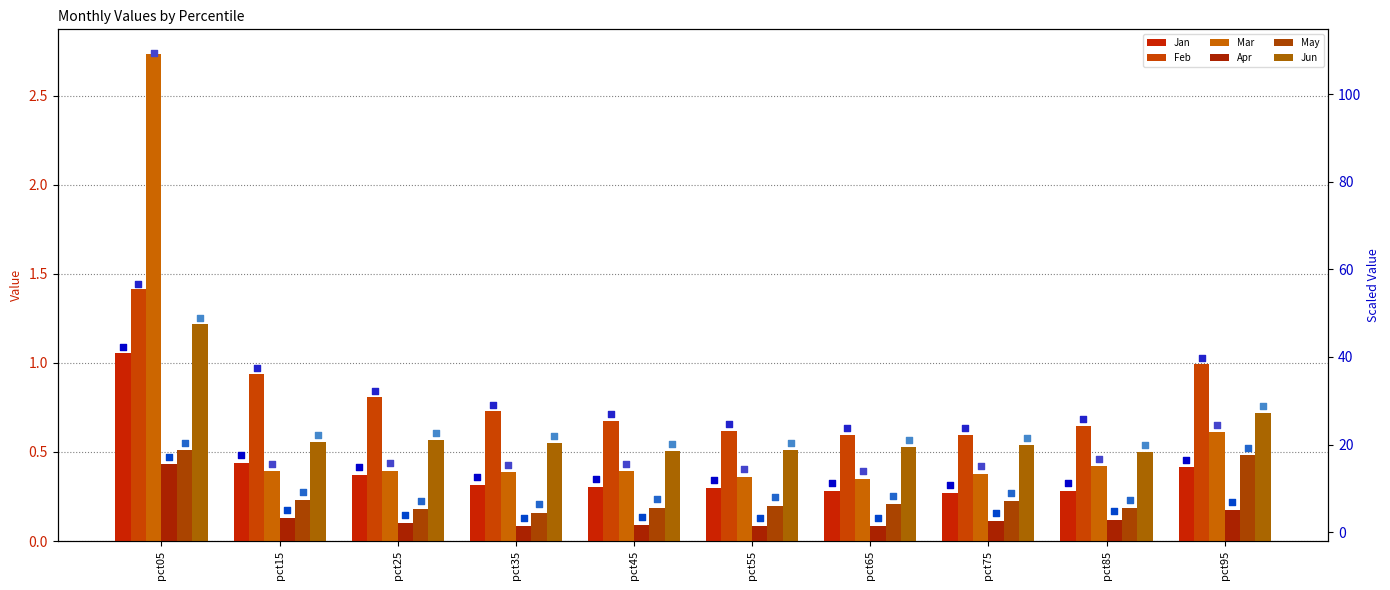

At which category is the sum across all series the highest?

pct05